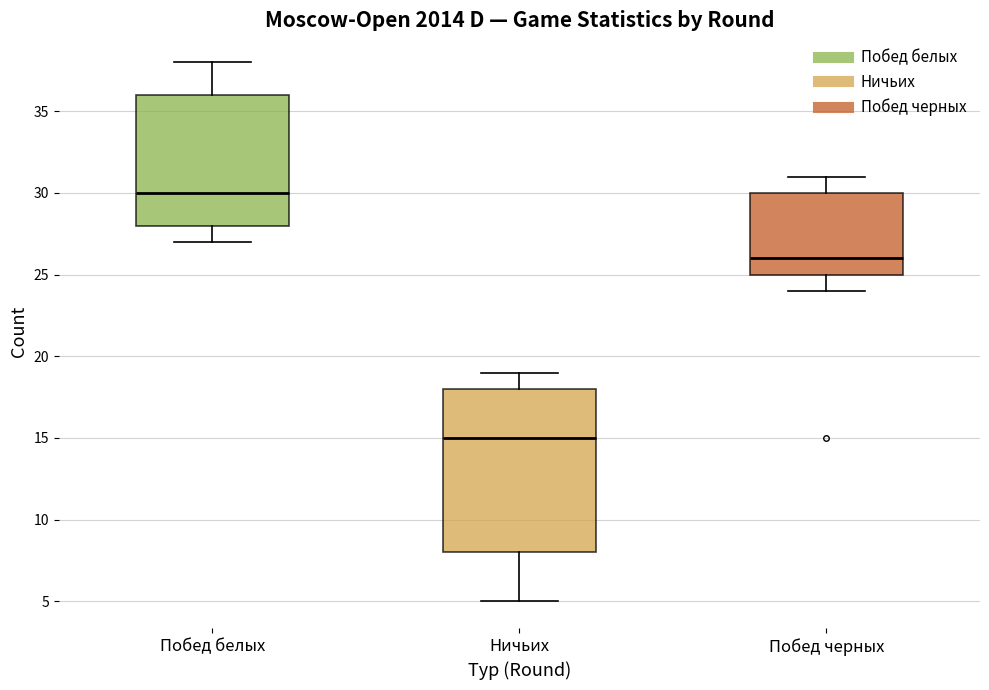

Which box is the tallest, from its lower edge to its upper edge?

Ничьих